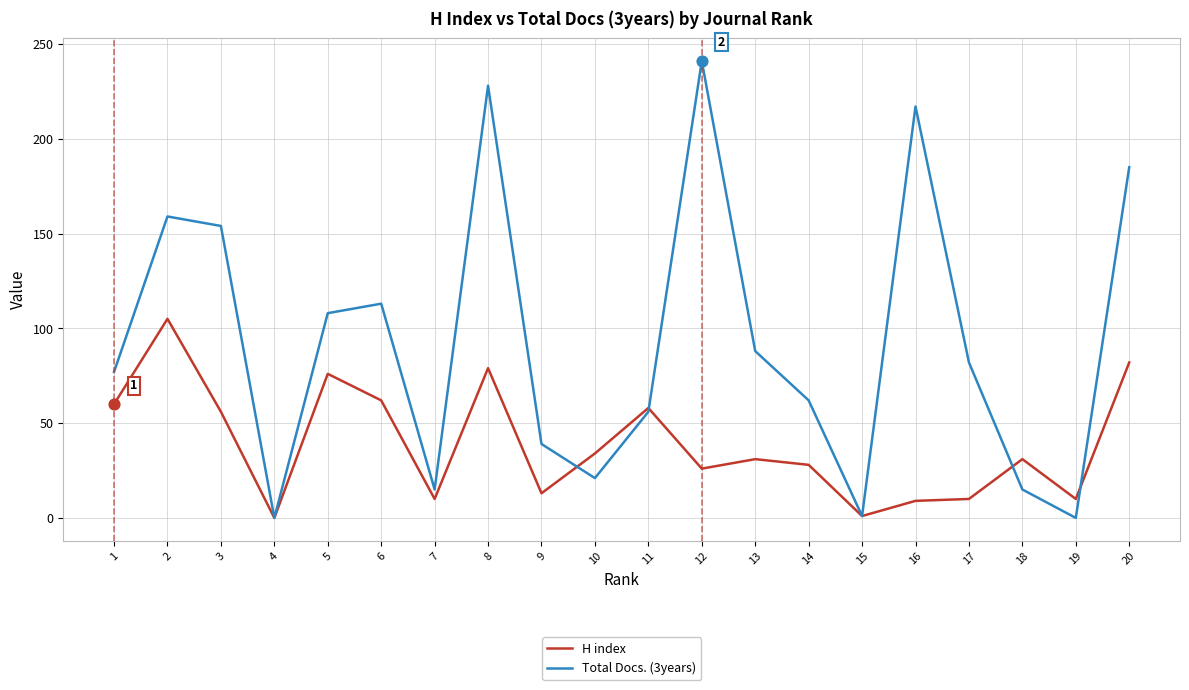

Which series changed the most between 3 and 12?

Total Docs. (3years)